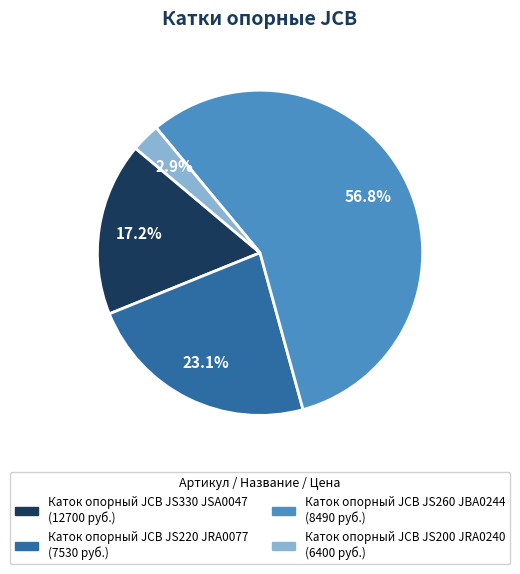

What is the ratio of the value at Каток опорный JCB JS200 JRA0240 to the value at Каток опорный JCB JS220 JRA0077?

0.1